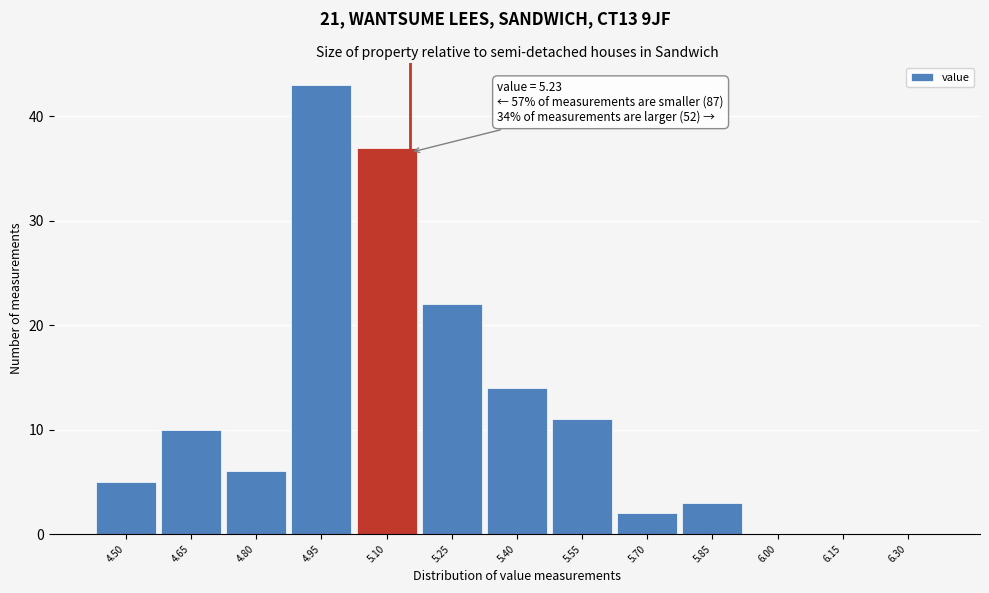

Reading left to right, extract all data points from this chart.

4.50=5	4.65=10	4.80=6	4.95=43	5.10=37	5.25=22	5.40=14	5.55=11	5.70=2	5.85=3	6.00=0	6.15=0	6.30=0